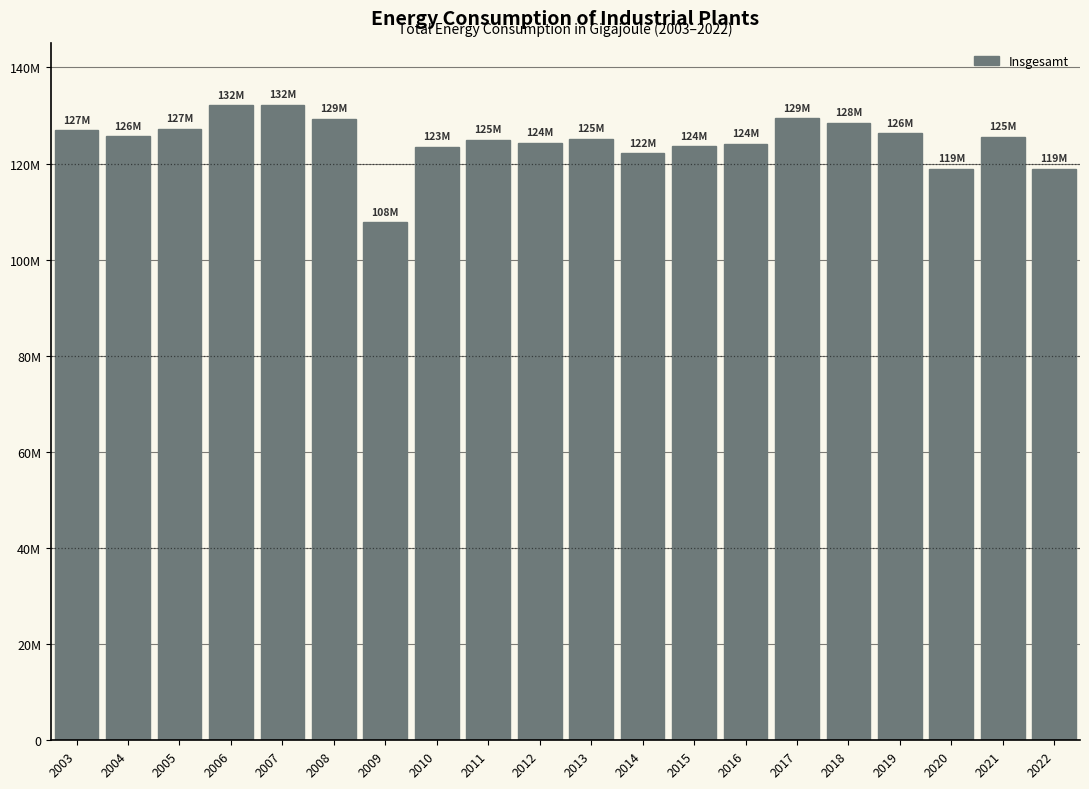

Are the bars horizontal?

No